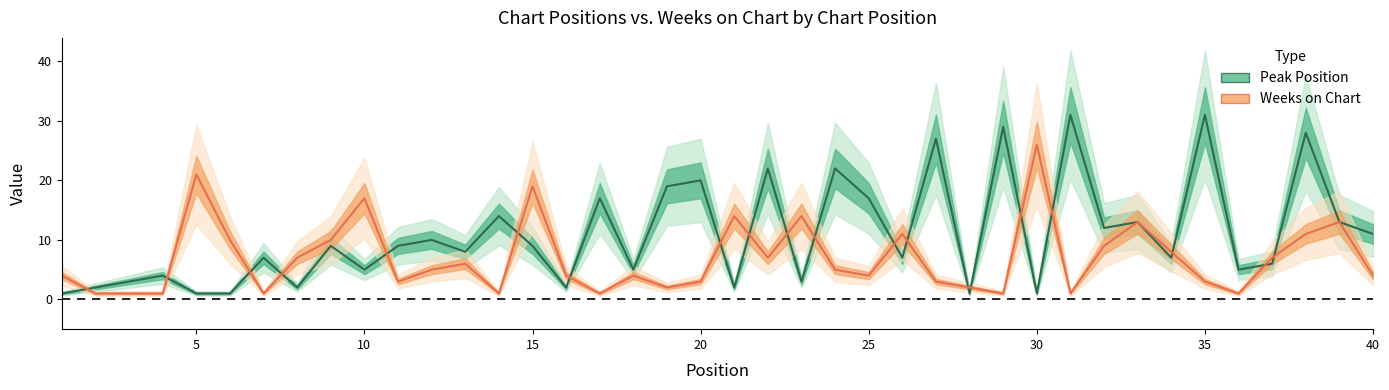

Where is the first local minimum for Peak Position?

8